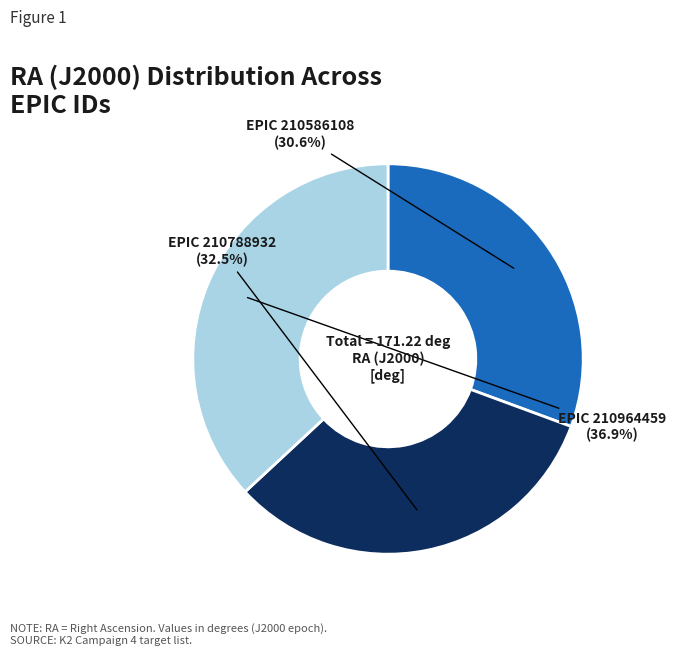

Is there a majority slice in this chart?

No